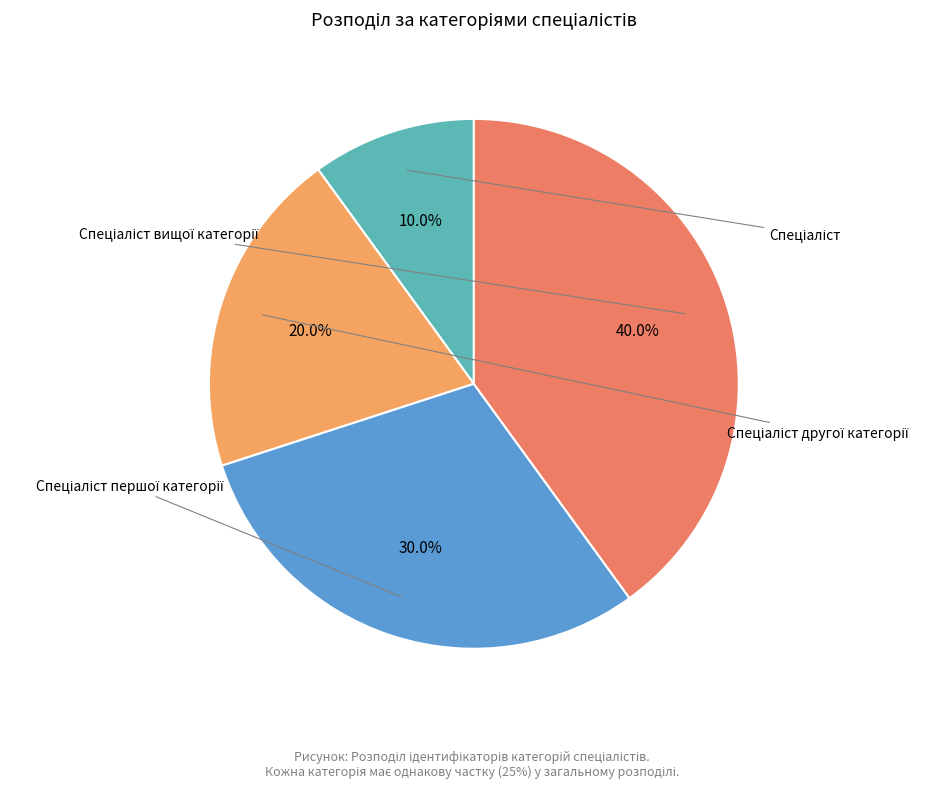

The Спеціаліст першої категорії slice represents 30% of the pie. True or false?

True